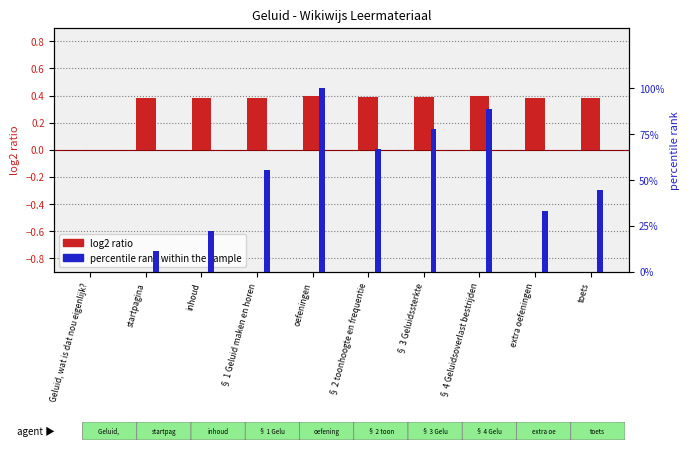

Rank the categories by log2 ratio value from highest to lowest.

oefeningen, § 4 Geluidsoverlast bestrijden, § 3 Geluidssterkte, § 2 toonhoogte en frequentie, § 1 Geluid maken en horen, toets, extra oefeningen, inhoud, startpagina, Geluid, wat is dat nou eigenlijk?